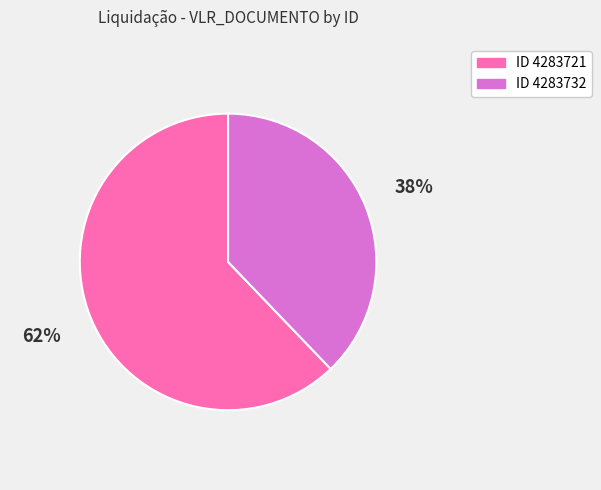

Is there a majority slice in this chart?

Yes